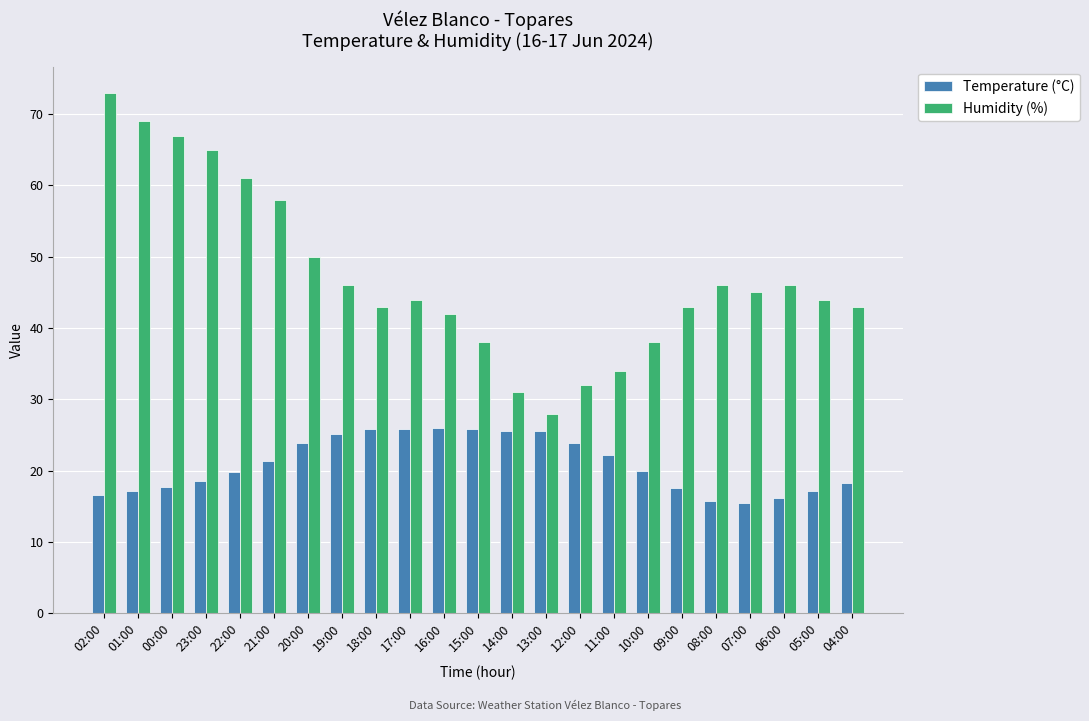

What are all the series names shown in the legend?

Temperature (°C), Humidity (%)